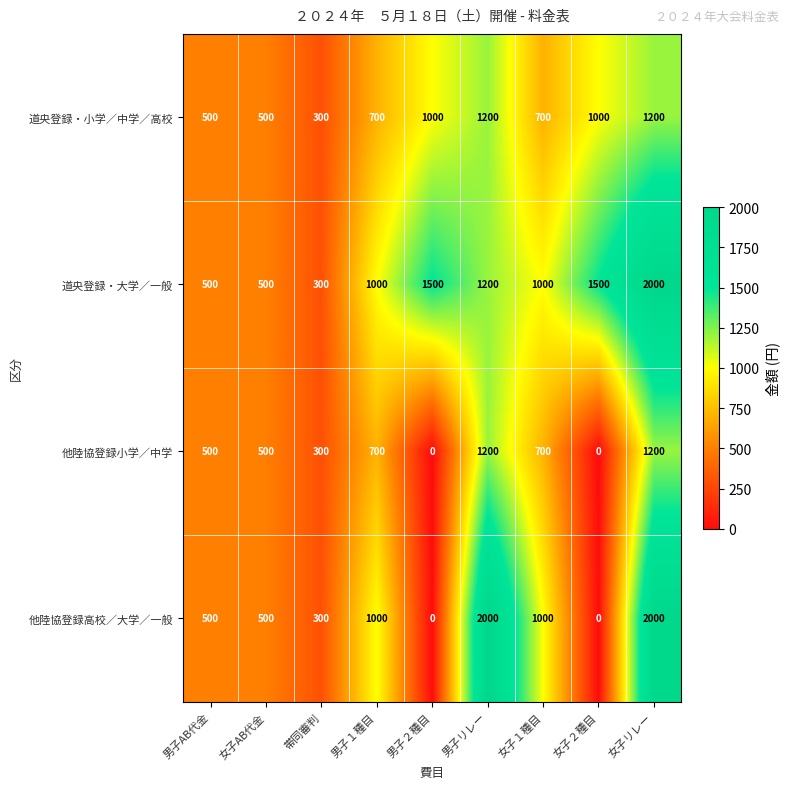

What is the sum of all 他陸協登録小学／中学 values?

5100